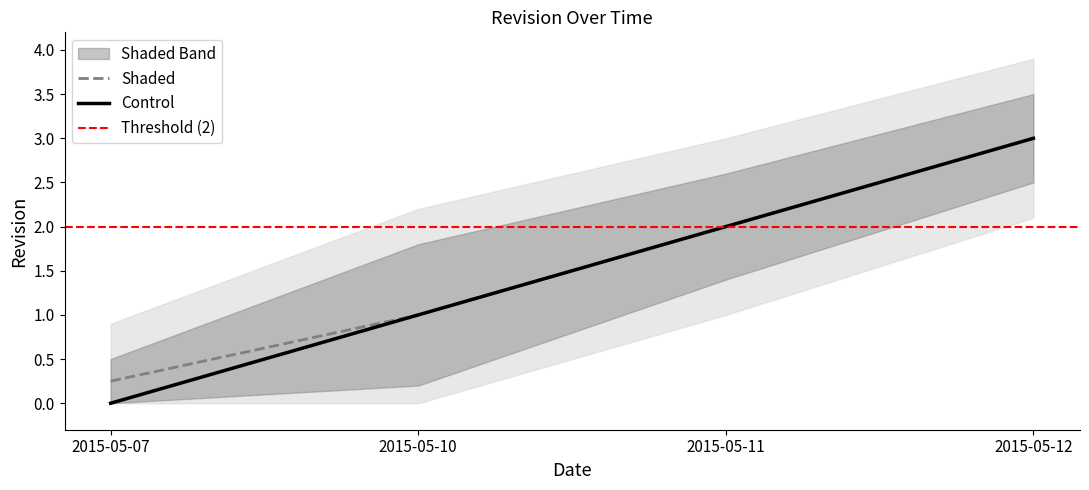

Is it true that Revision equals 3.0 at 2015-05-12?

True